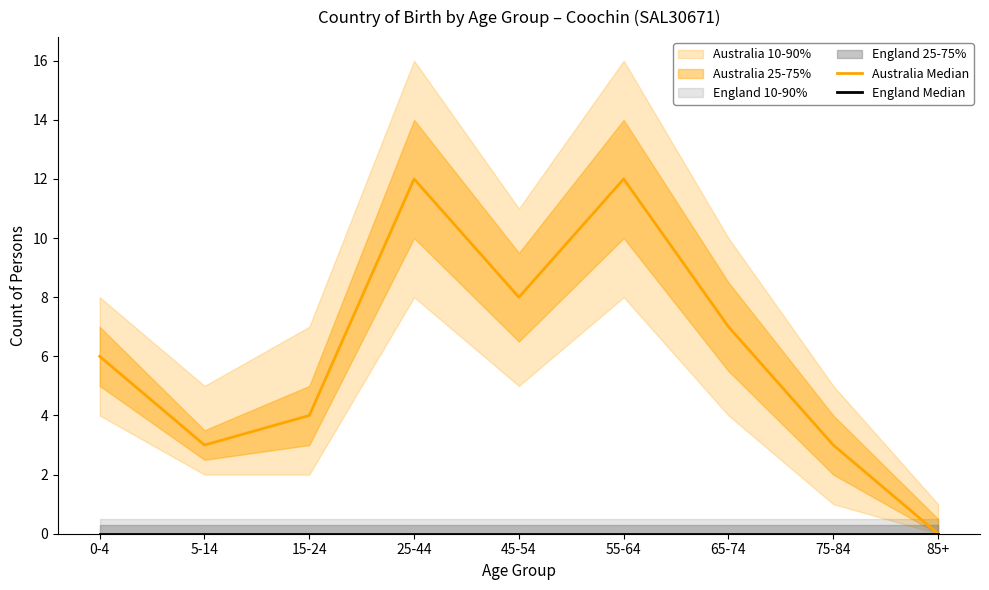

What is the difference between the highest and lowest values at 75-84?

3